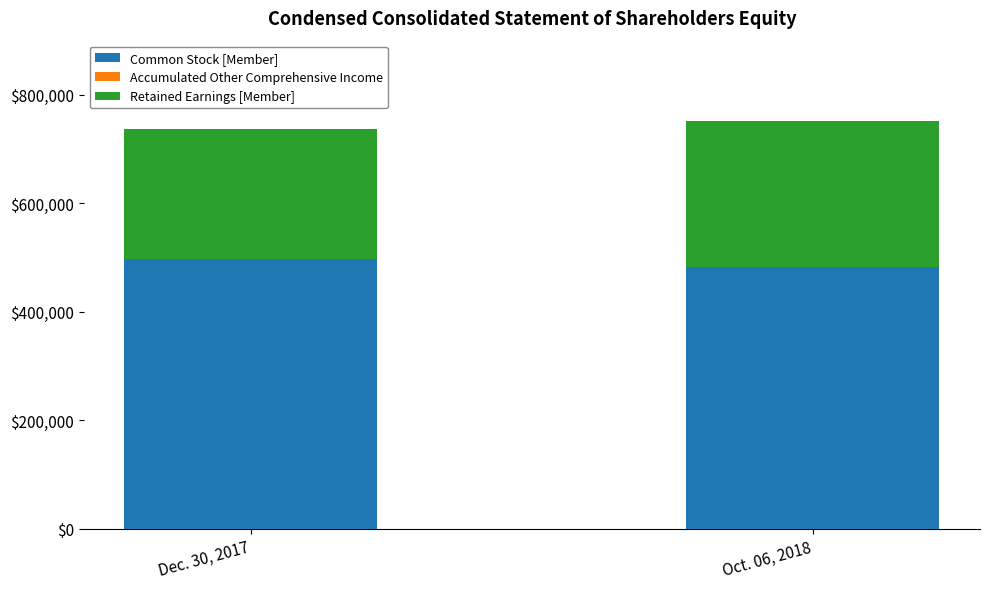

What is the maximum value for Common Stock [Member]?

497093